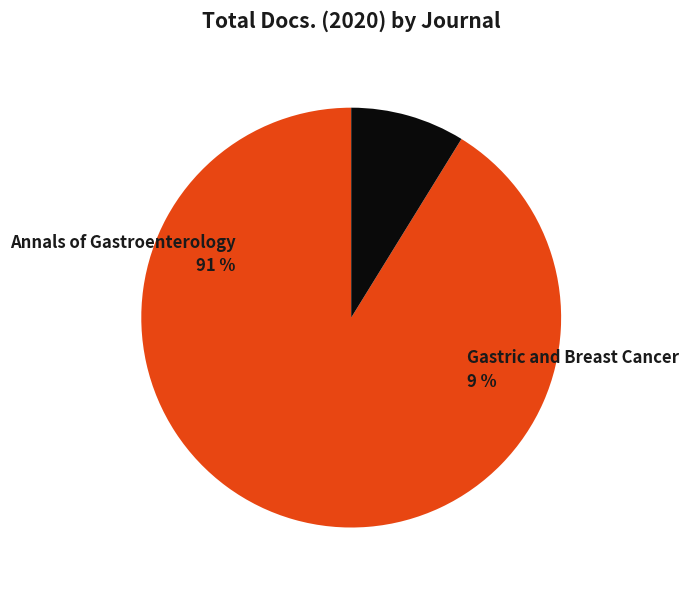

Combined, do Annals of Gastroenterology and Gastric and Breast Cancer account for over 50%?

Yes